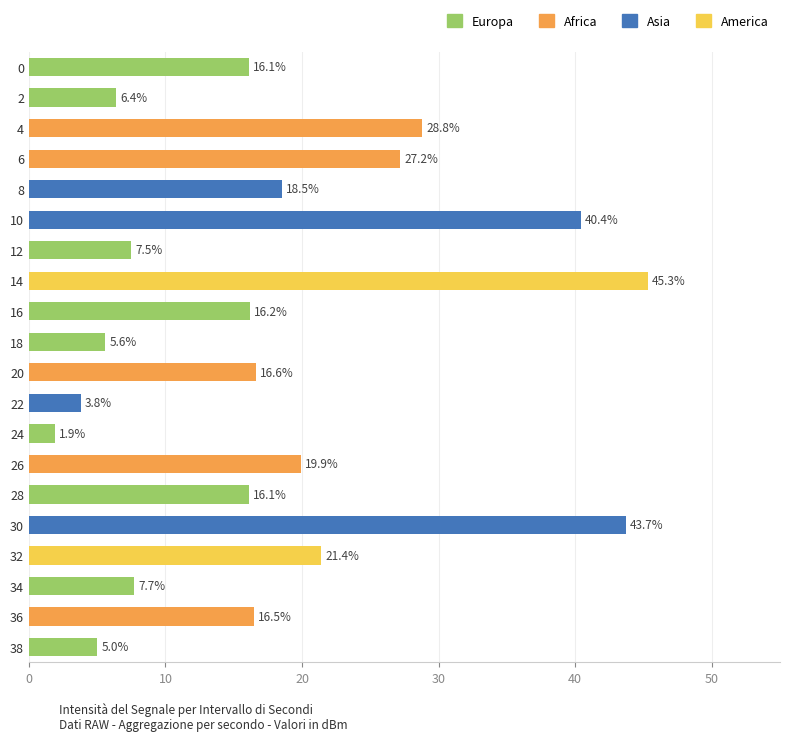

Reading top to bottom, what are all the values shown in this chart?

16.1	6.4	28.8	27.2	18.5	40.4	7.5	45.3	16.2	5.6	16.6	3.8	1.9	19.9	16.1	43.7	21.4	7.7	16.5	5.0